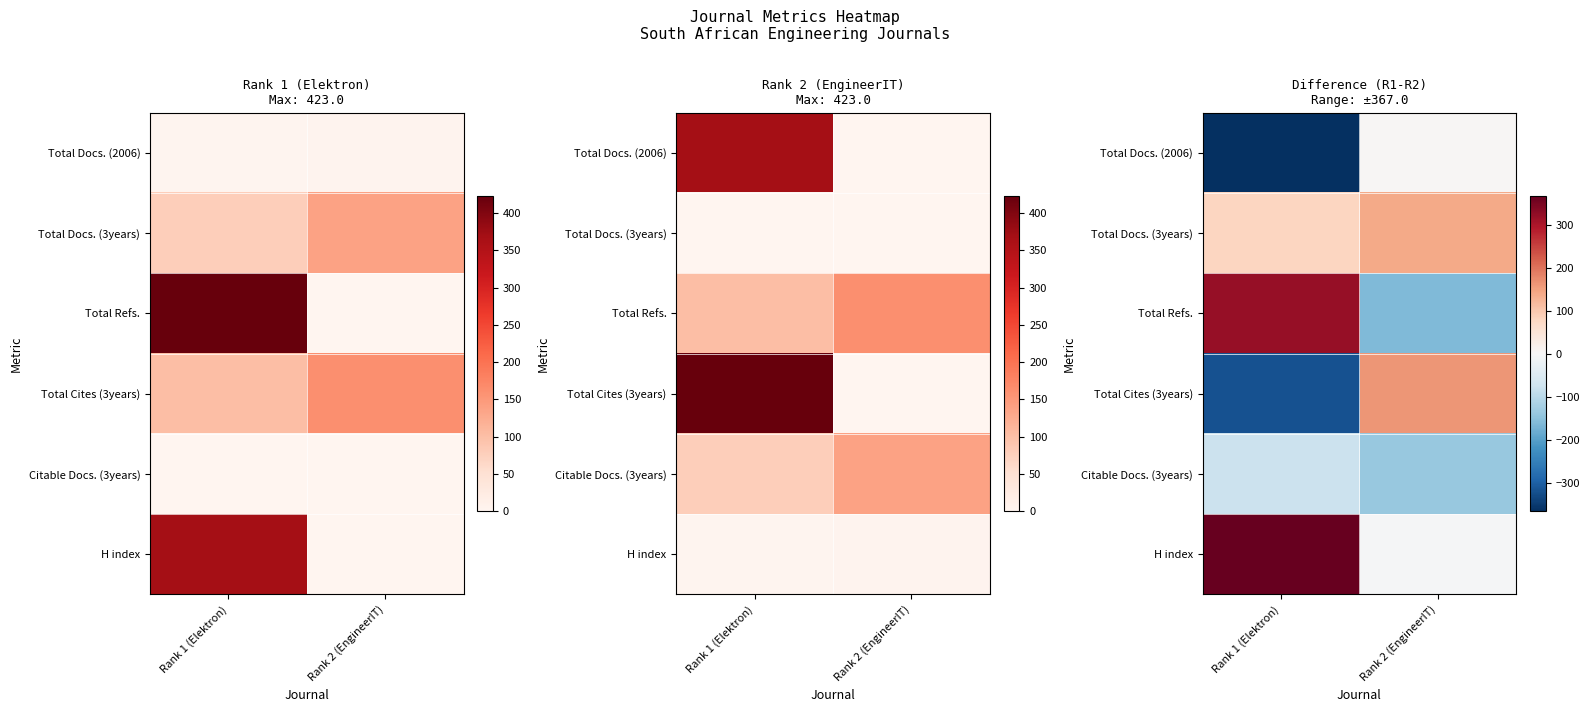

What is the sum of all H index values?

363